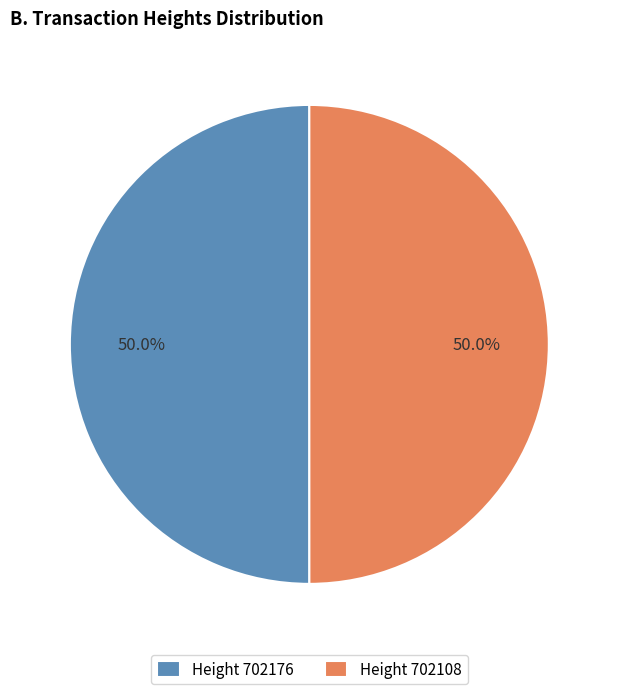

Approximately how many times larger is the value at Height 702176 compared to Height 702108?

1.0